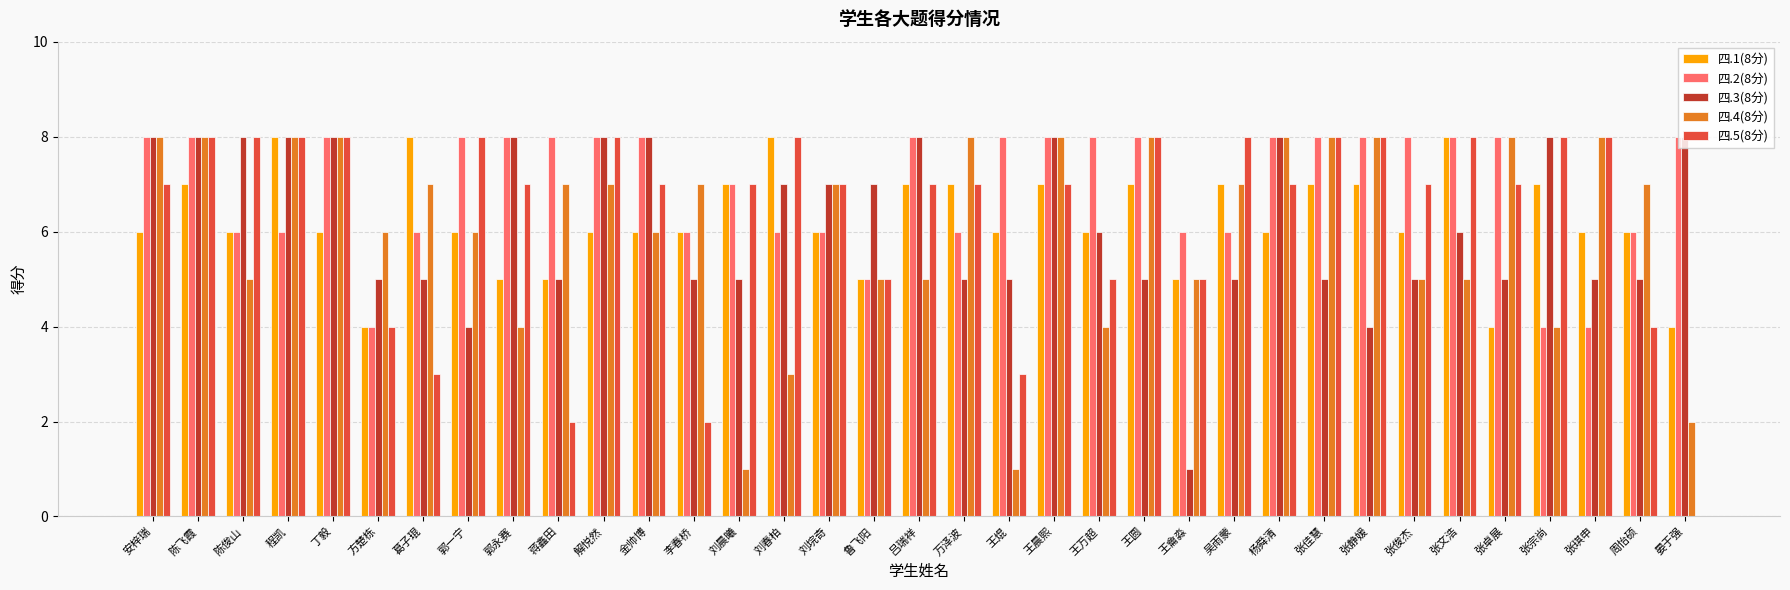

How many 四.4(8分) values are between 5 and 8?

28